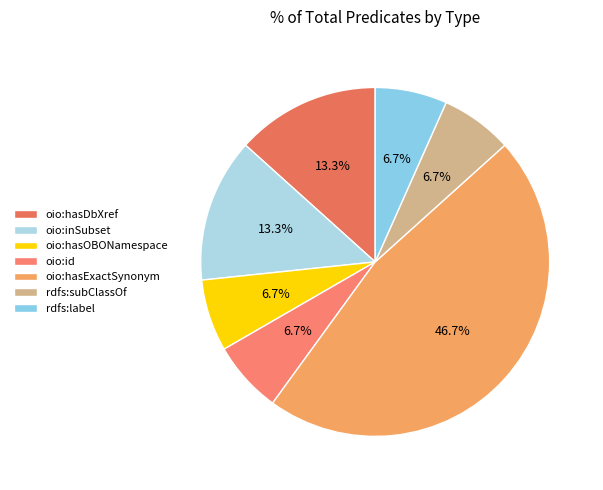

To the nearest percent, what is the difference between the largest and smallest slice percentages?

40%